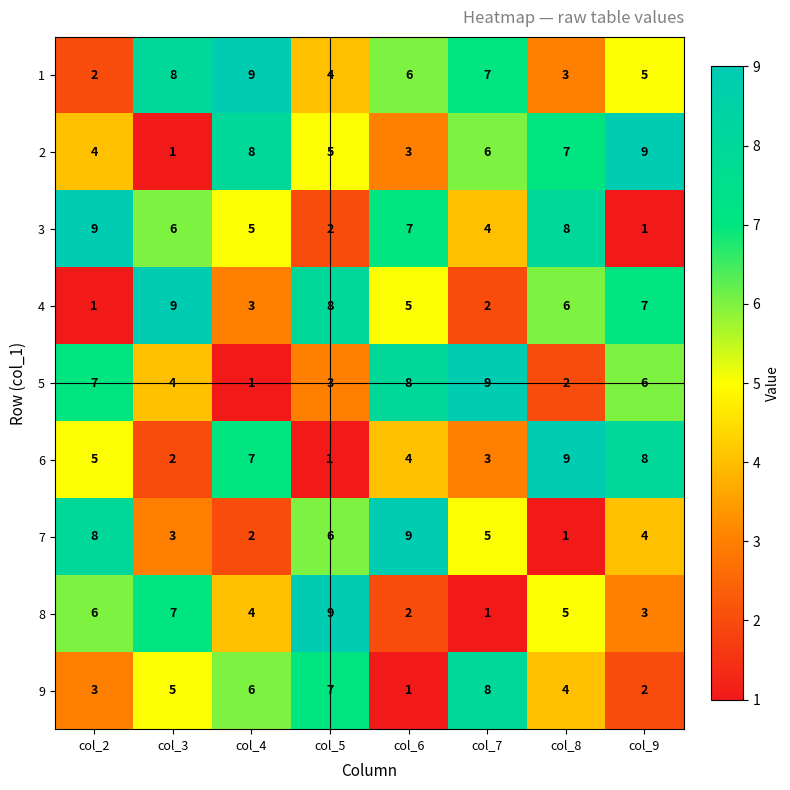

The value of 9 at col_2 is 2. True or false?

False